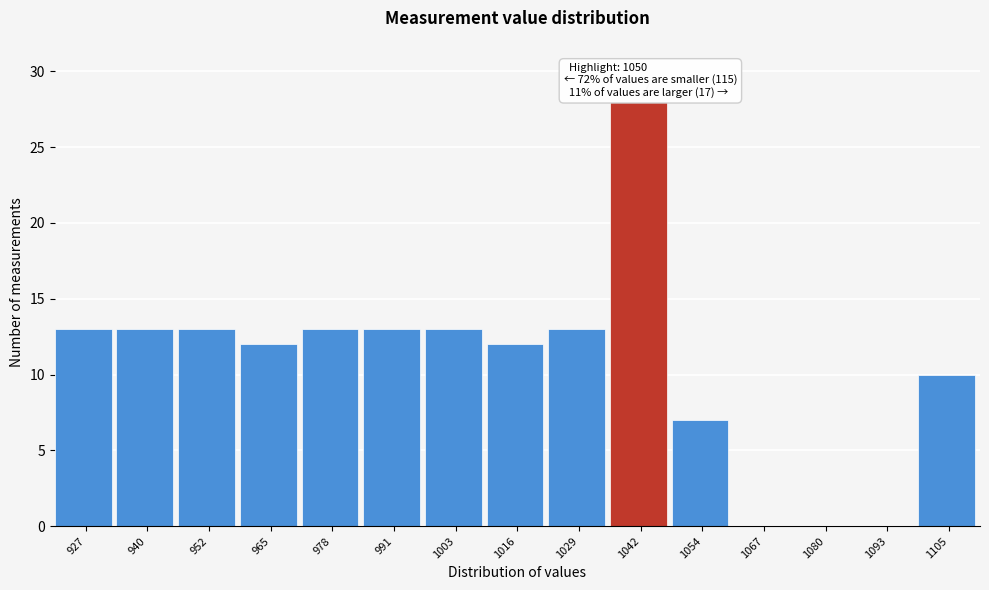

Reading right to left, list all the values displayed in this chart.

1105=10	1093=0	1080=0	1067=0	1054=7	1042=28	1029=13	1016=12	1003=13	991=13	978=13	965=12	952=13	940=13	927=13